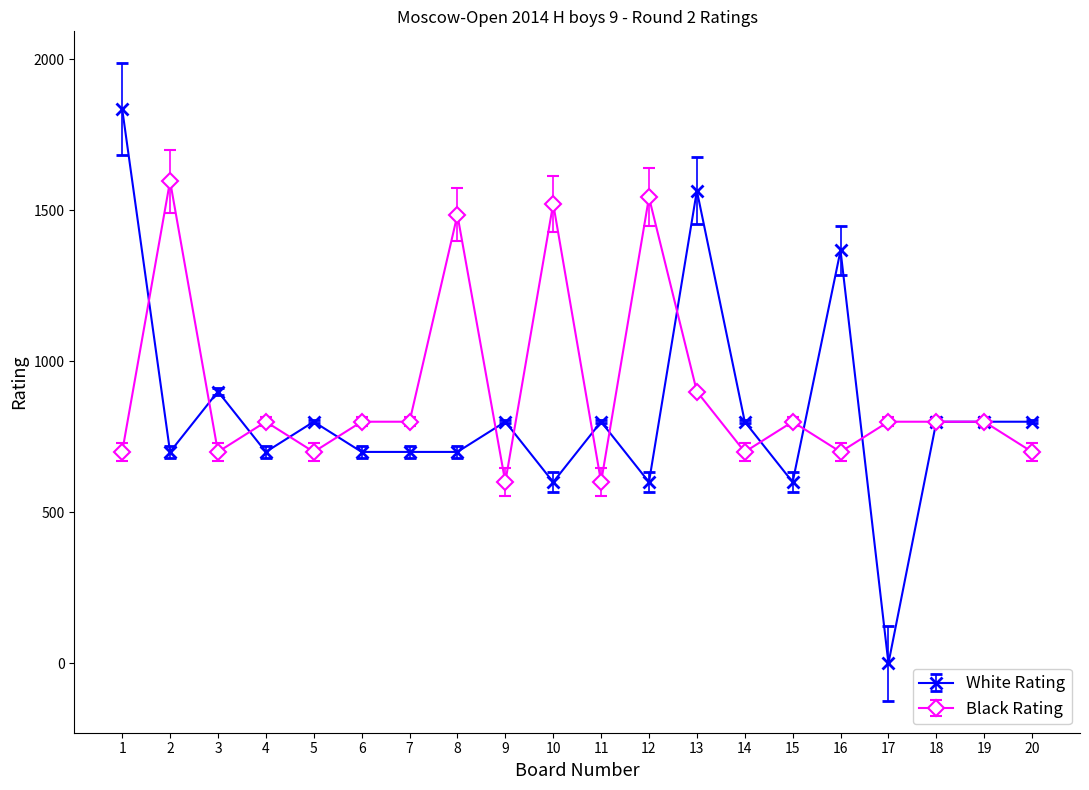

What is the sum of the White Rating values at 17 and 6?

700